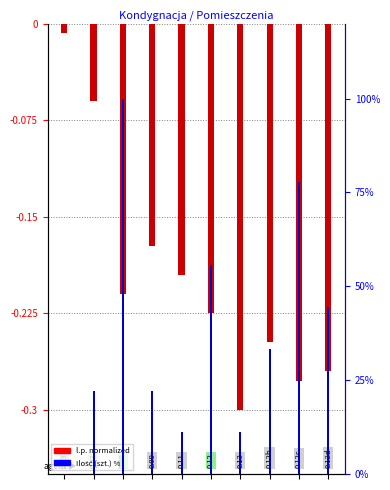

How many values in the Ilość (szt.) % series are below 33?

5